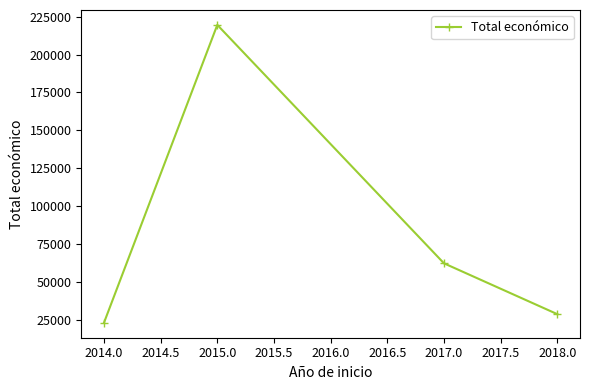

What is the label of the 4th point from the right?

2014.0